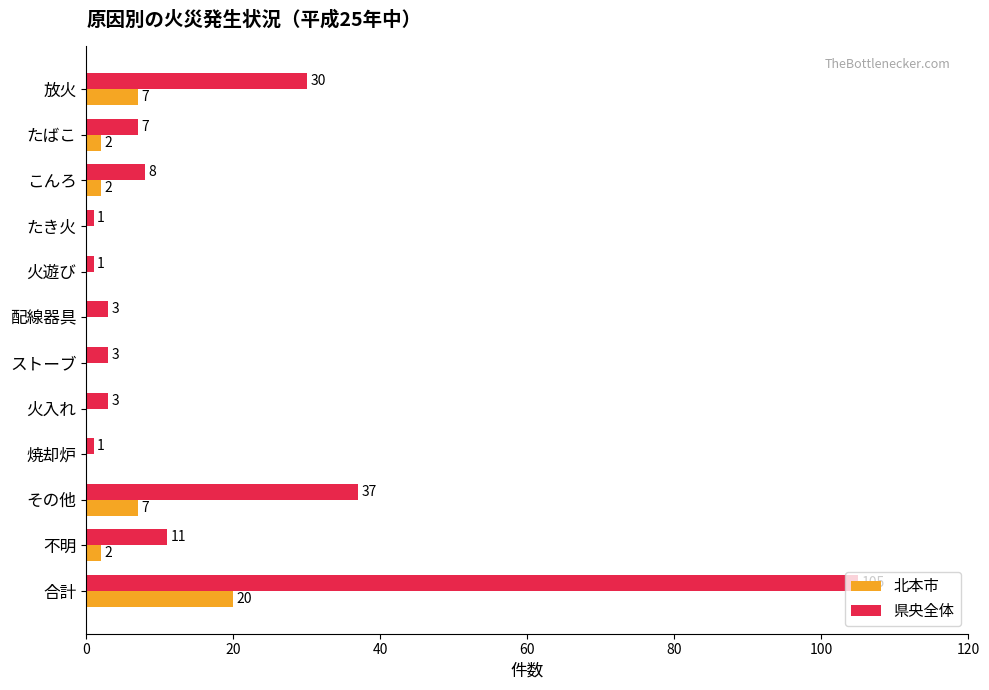

Is the value of 北本市 at たき火 greater than the value of 県央全体 at 不明?

No